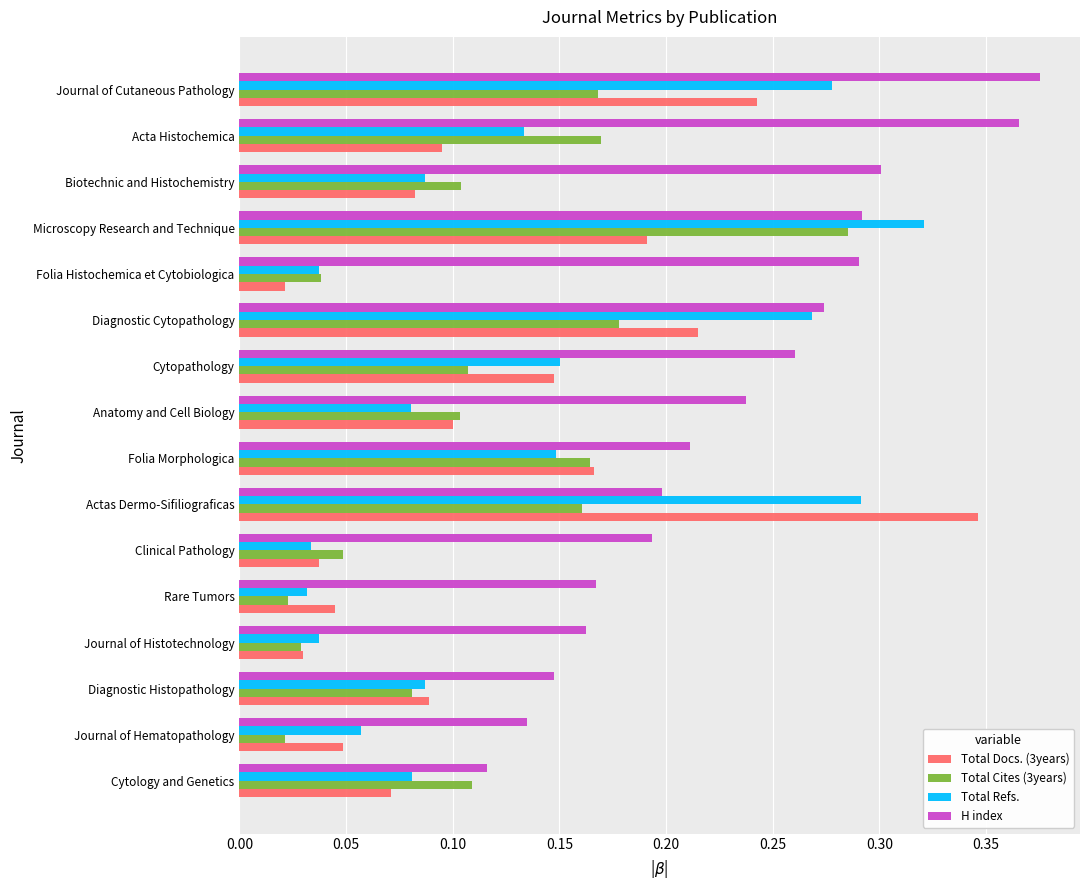

Which category has the highest value in the H index series?

Journal of Cutaneous Pathology